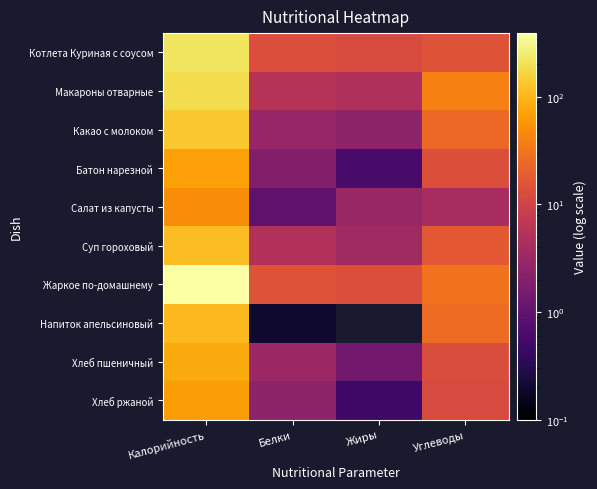

Which series has the largest total across all categories?

Жаркое по-домашнему